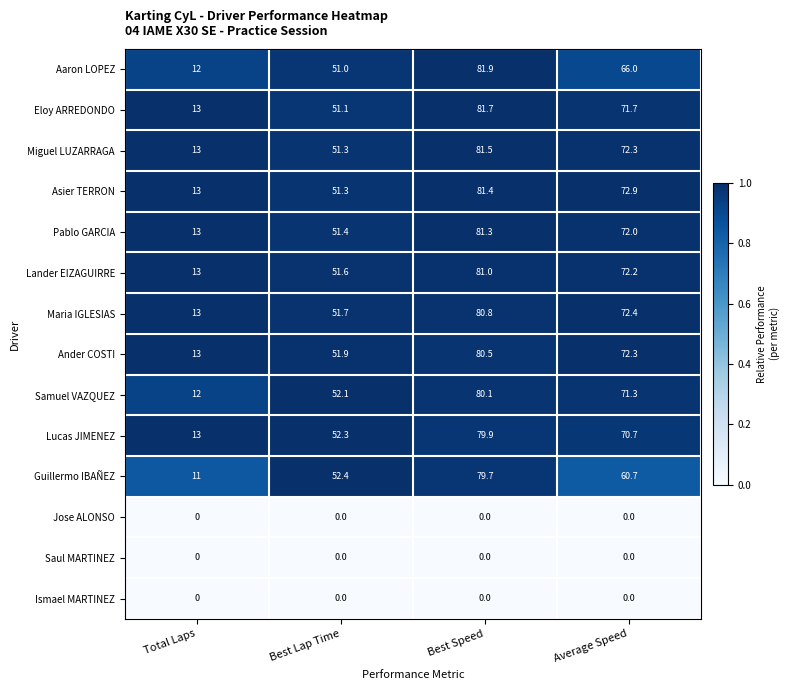

Which series has the largest total across all categories?

Asier TERRON